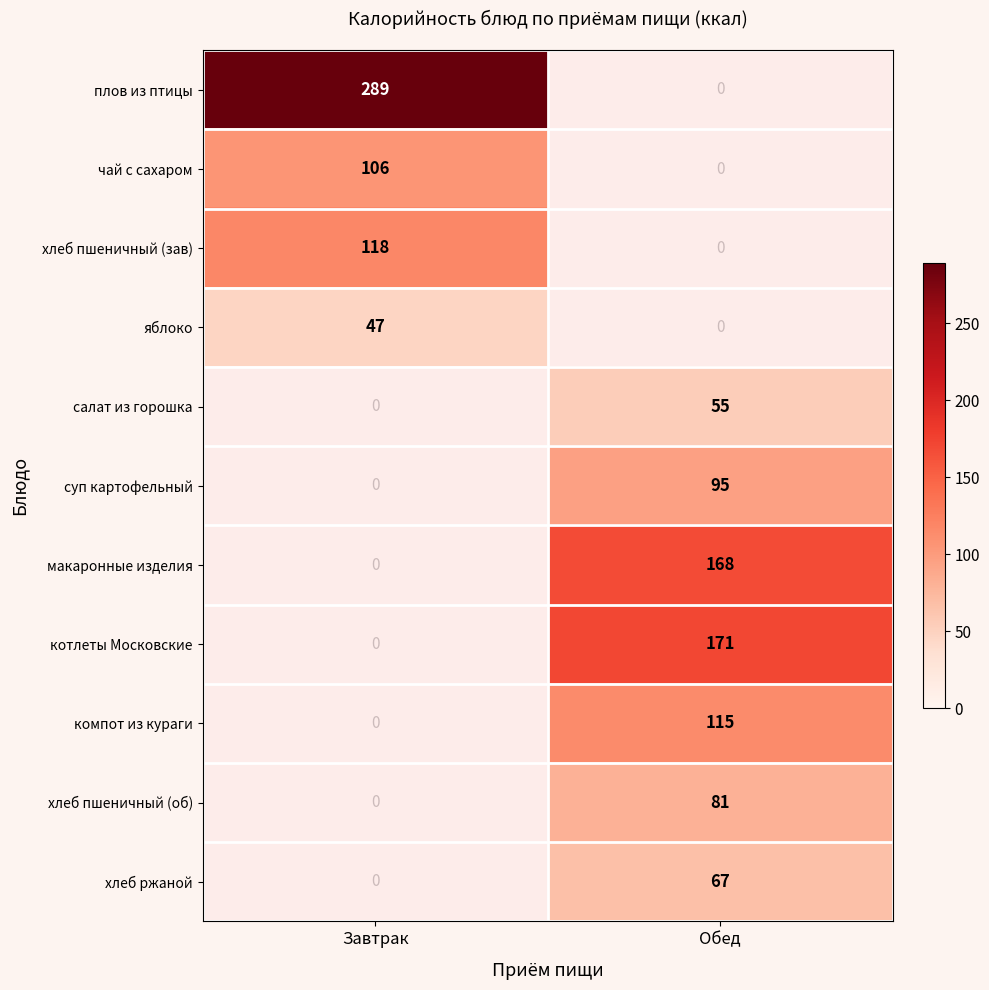

The суп картофельный series shows 95 at Обед. True or false?

True